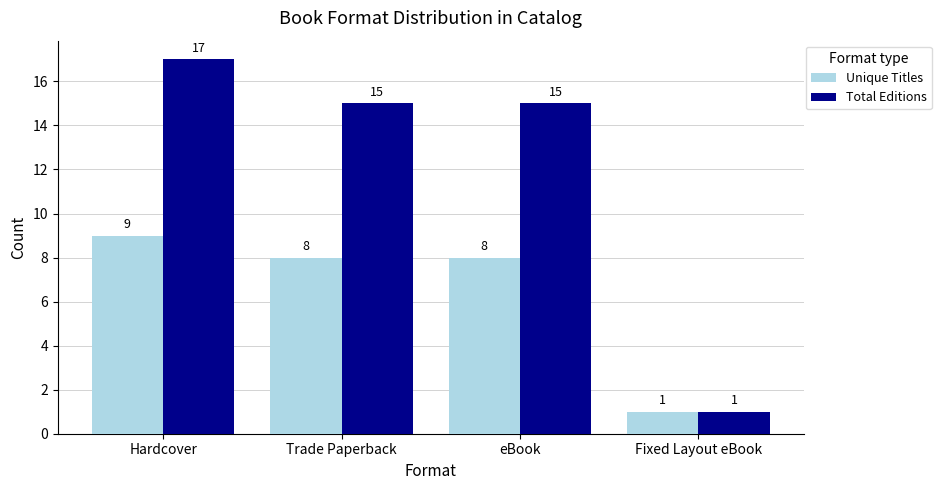

The Unique Titles series shows 5 at eBook. True or false?

False